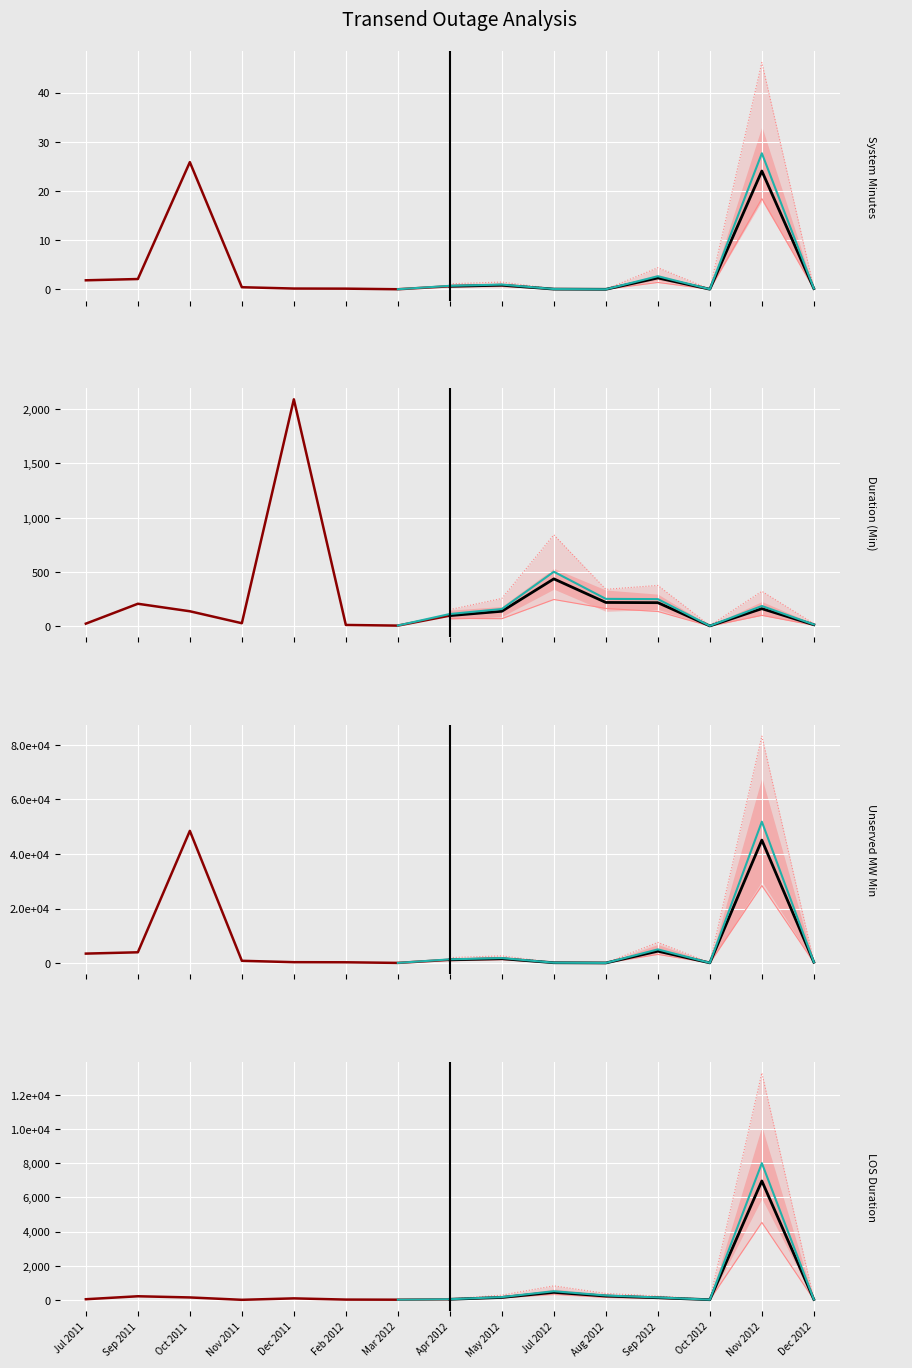

At which category does Unserved MW Min reach its first local peak?

Oct 2011